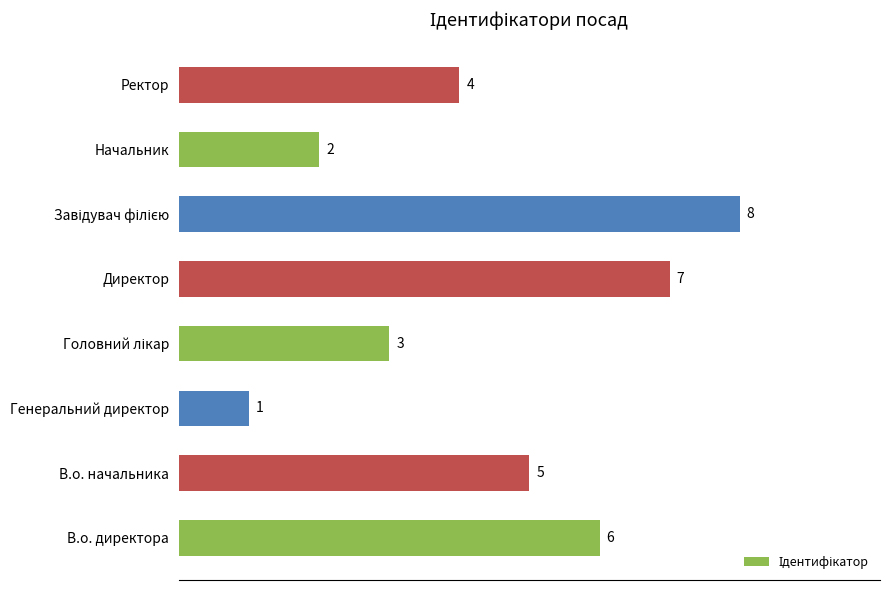

The chart shows a value of 6 at В.о. директора. True or false?

True